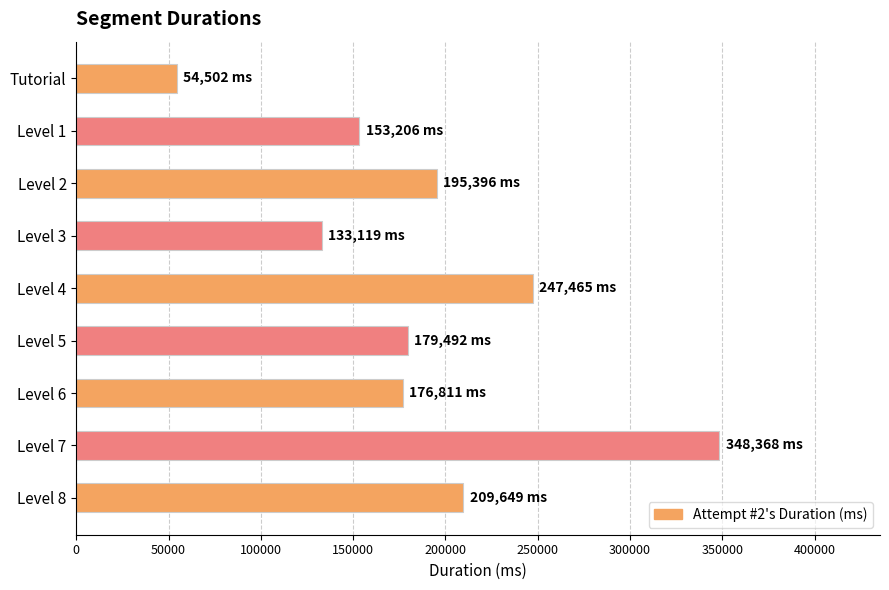

What is the difference between the second highest and second lowest values?

114346